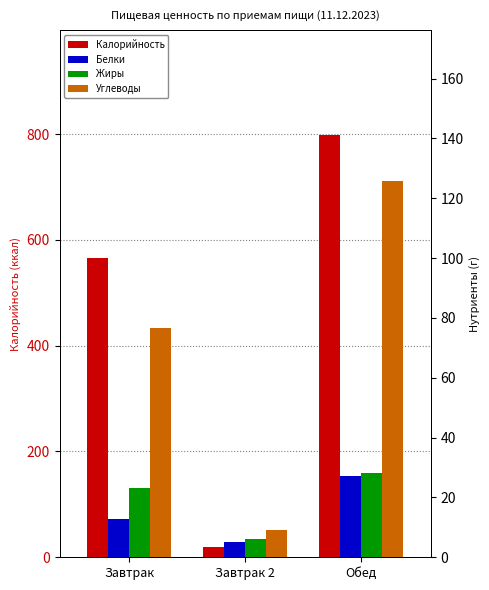

Which series has the largest total across all categories?

Калорийность